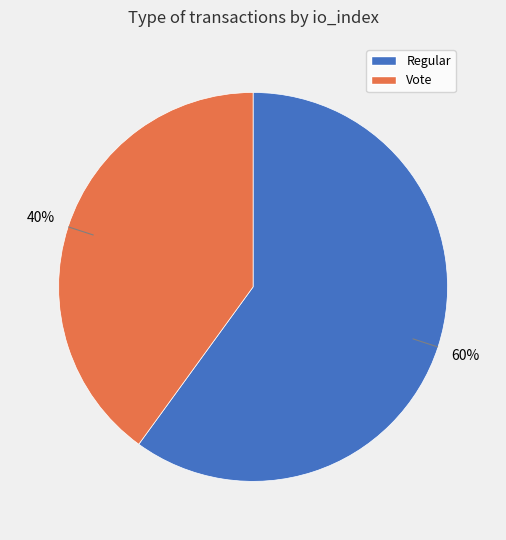

Is there a majority slice in this chart?

Yes